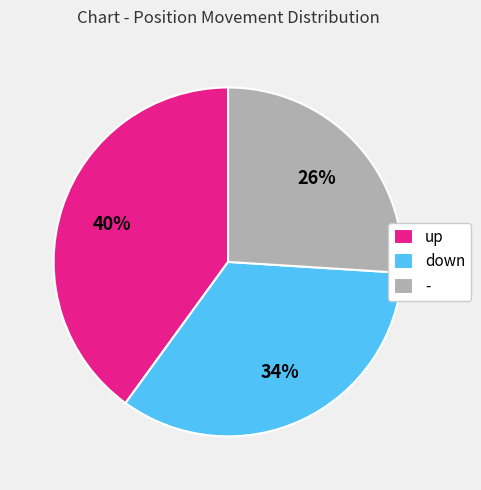

Is - the majority of the pie?

No